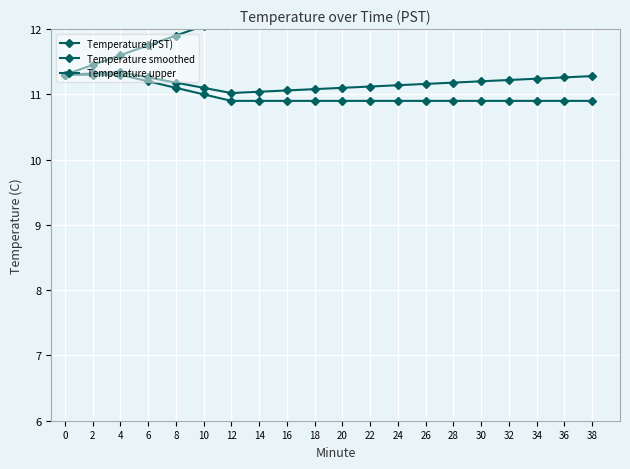

What is the spread (max minus min) of values at 2?

0.2